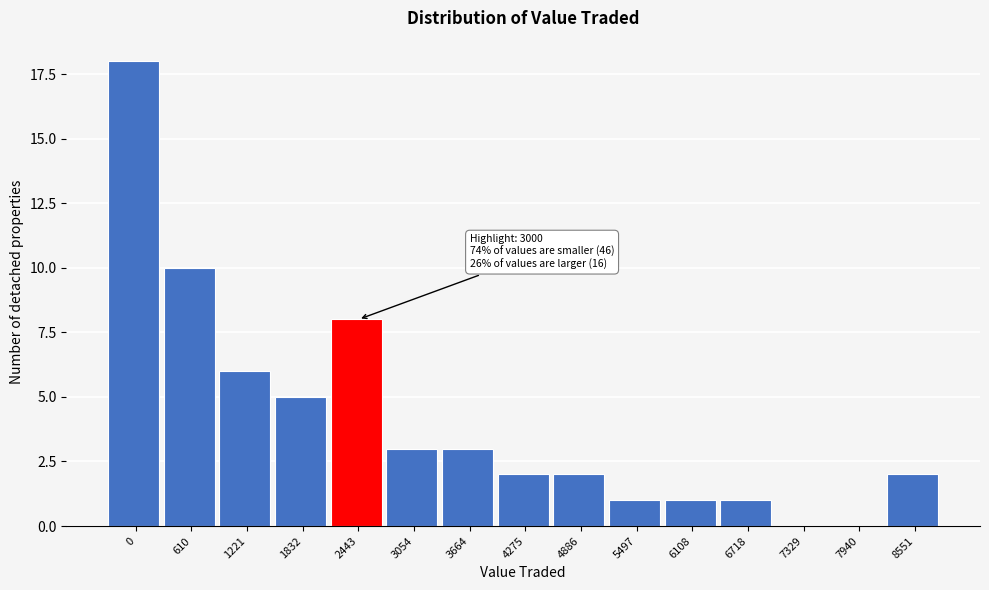

Reading left to right, what are all the values shown in this chart?

0=18	610=10	1221=6	1832=5	2443=8	3054=3	3664=3	4275=2	4886=2	5497=1	6108=1	6718=1	7329=0	7940=0	8551=2